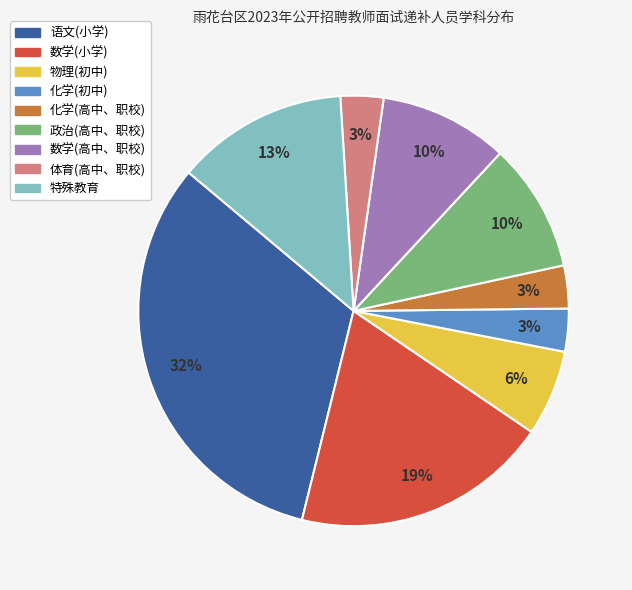

Does 语文(小学) account for over 50% of the chart?

No